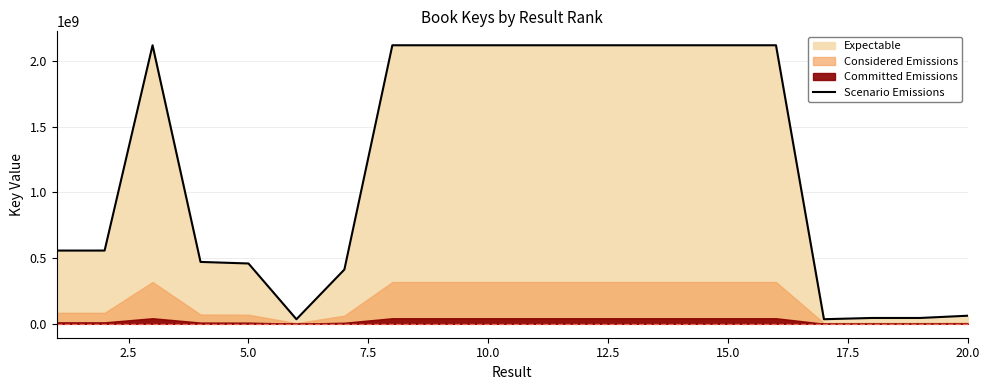

True or false: there are more than 0 points higher than both neighbors.

True